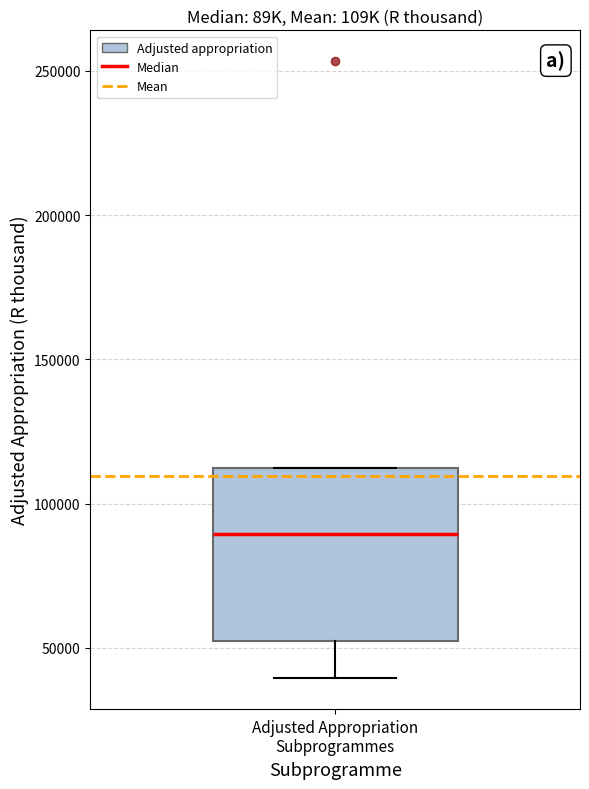

Read this box plot against the y-axis: the position of the median line, the range covered by the box, and the ends of both whiskers. The values are not printed on the chart, so give them approximately, as read against the axis.

median 90000, box 55000 to 110000, whiskers 40000 to 110000